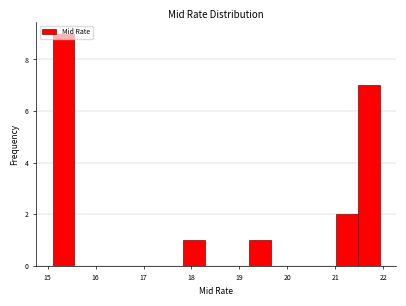

Reading left to right, transcribe this chart: for each bar, give the range it covers on the x-axis and its height. Neither the bar edges nor the heights are printed on the chart, so give them approximately, as read against the axes.

15.1 to 15.6: 9
15.6 to 16.0: 0
16.0 to 16.5: 0
16.5 to 16.9: 0
16.9 to 17.4: 0
17.4 to 17.8: 0
17.8 to 18.3: 1
18.3 to 18.7: 0
18.7 to 19.2: 0
19.2 to 19.7: 1
19.7 to 20.1: 0
20.1 to 20.6: 0
20.6 to 21.0: 0
21.0 to 21.5: 2
21.5 to 21.9: 7